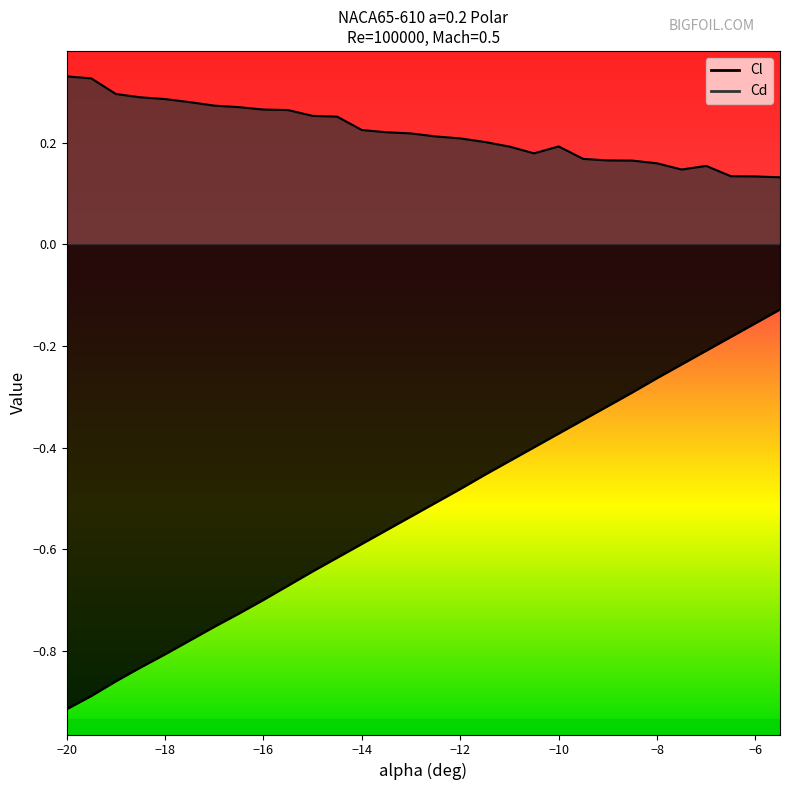

List the series in order of their peak value, highest first.

Cd, Cl